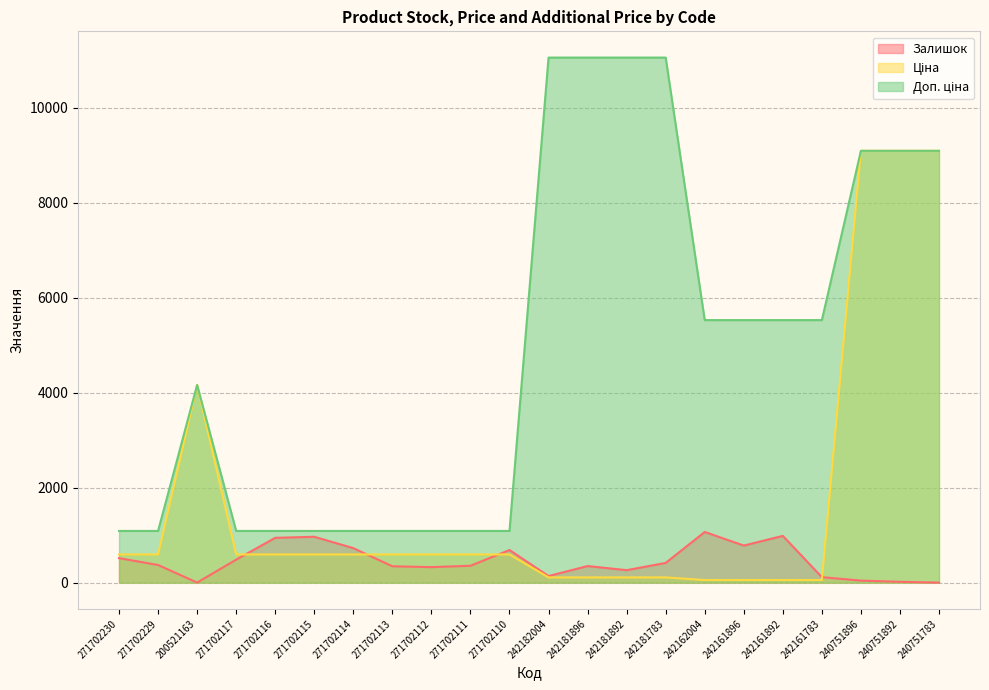

At which label is Ціна closest to 4573?

200521163